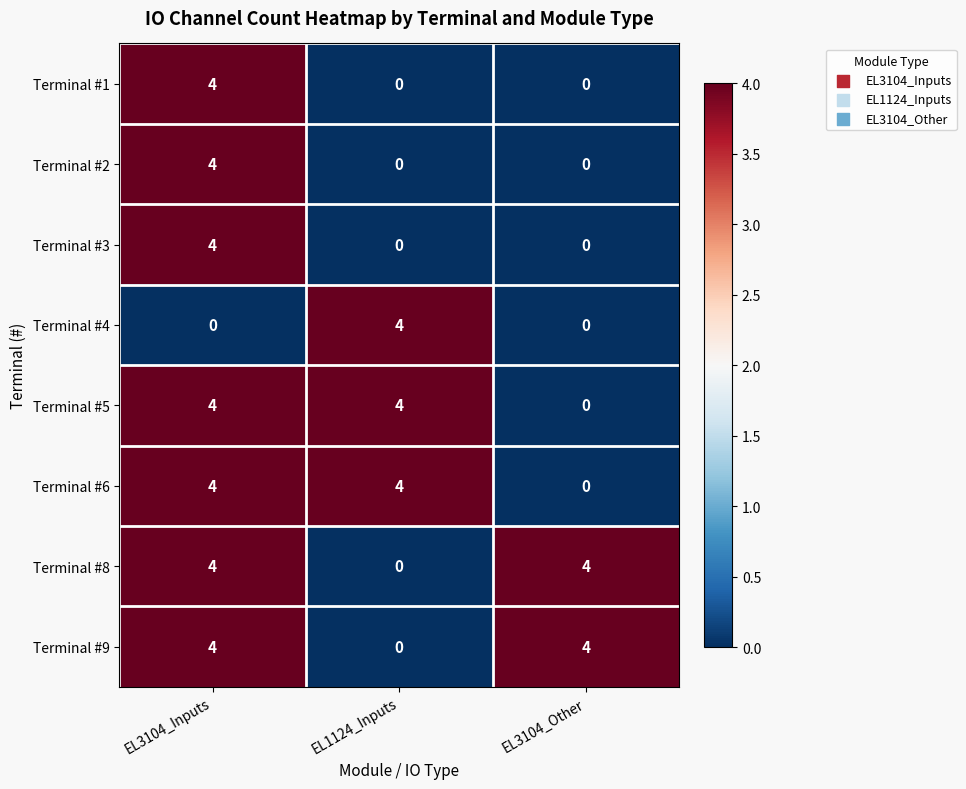

At which category is the sum across all series the highest?

EL3104_Inputs